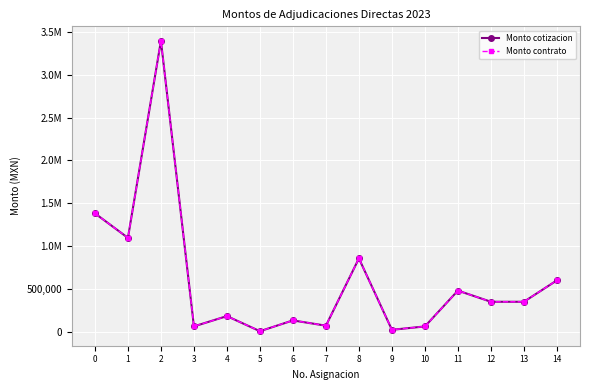

Is this an area chart (filled region under the line)?

No